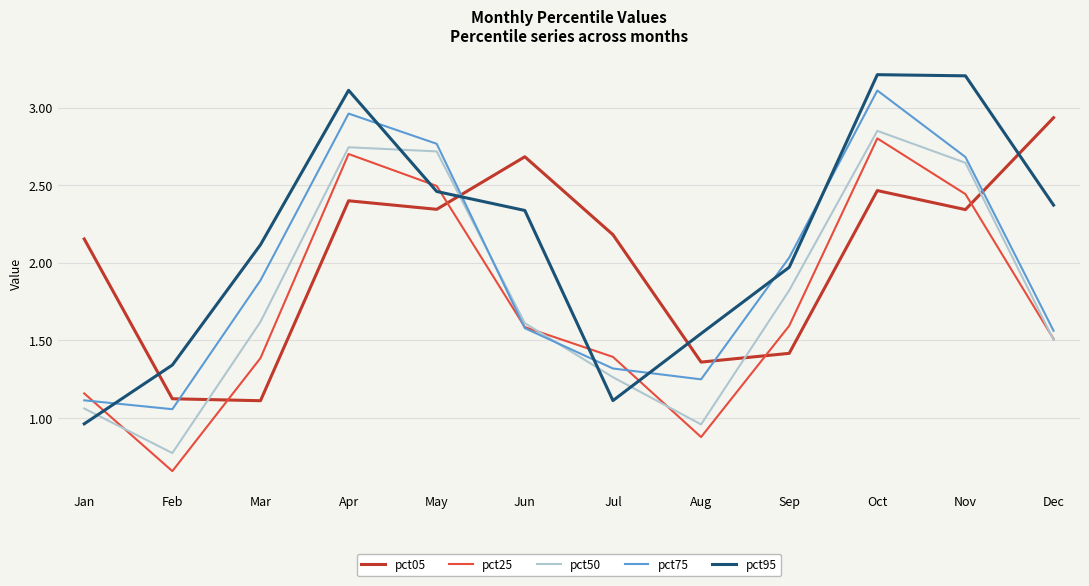

Which series changed the most between Jan and Oct?

pct95